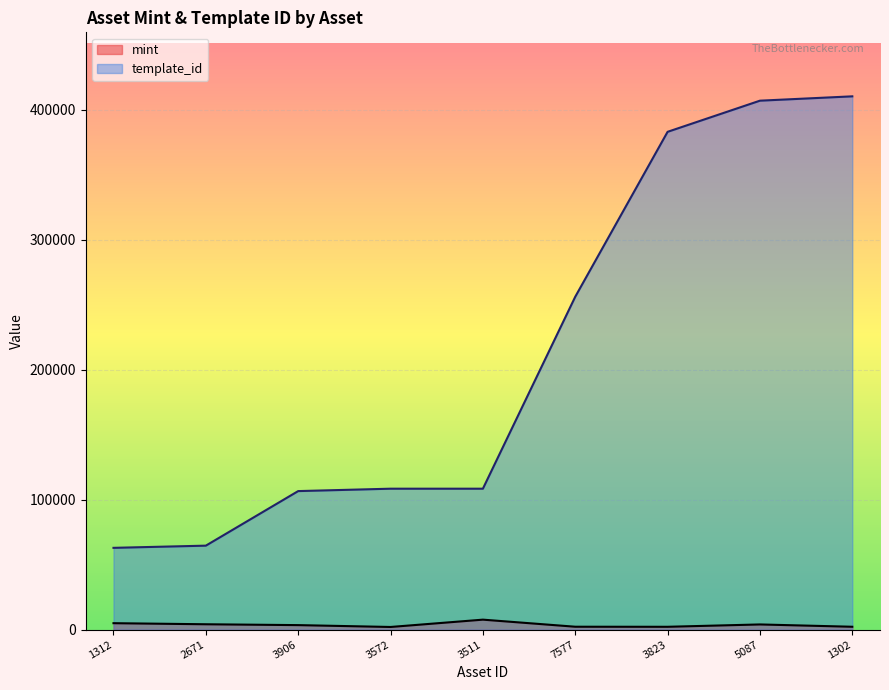

What is the difference between the template_id values at 3906 and 3511?

1844